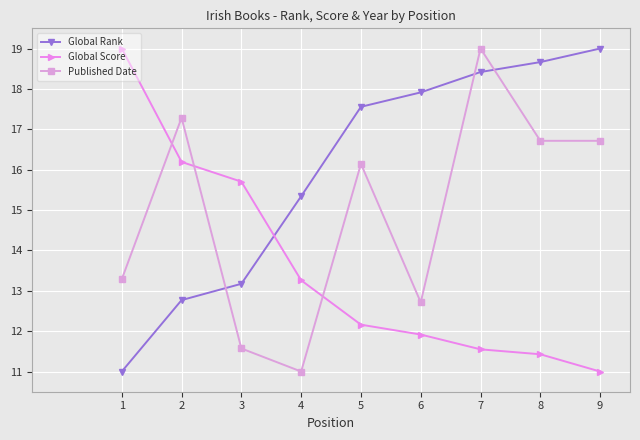

Rank the series by their average value, from lowest to highest.

Global Score, Published Date, Global Rank